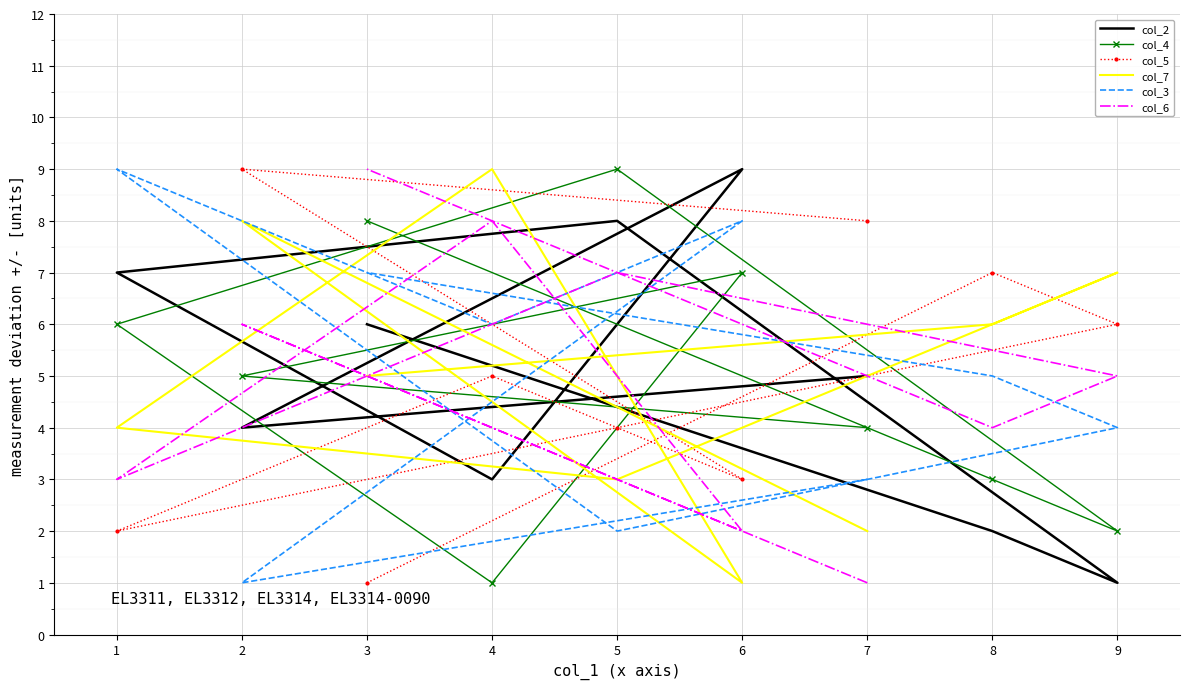

What is the value of the col_7 point at the 6th from the left?

3